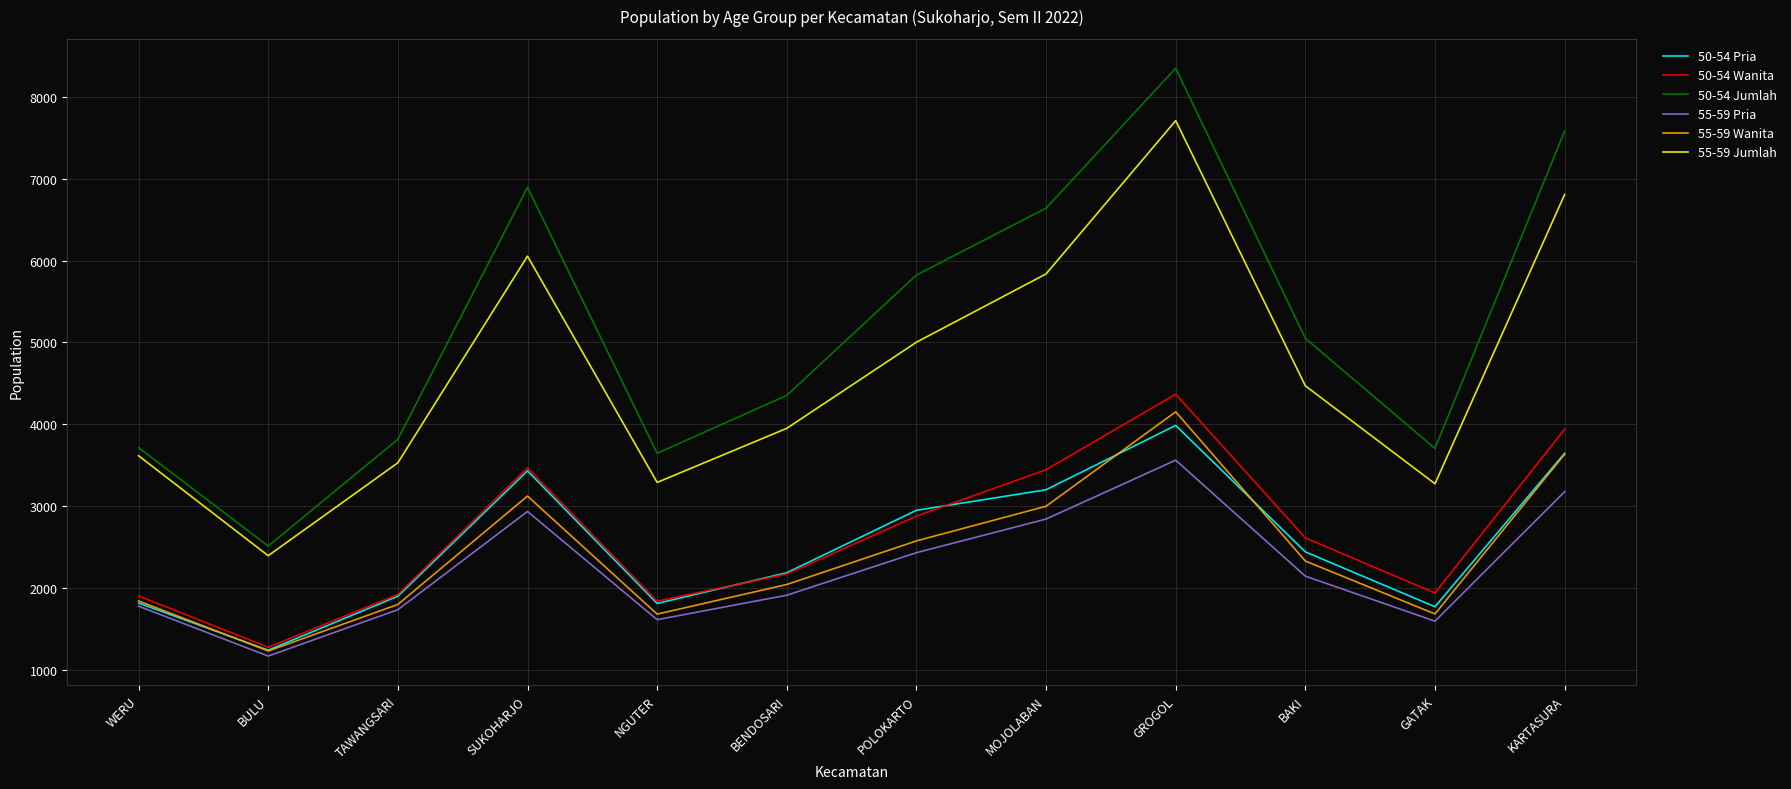

What is the smallest value displayed?

1165